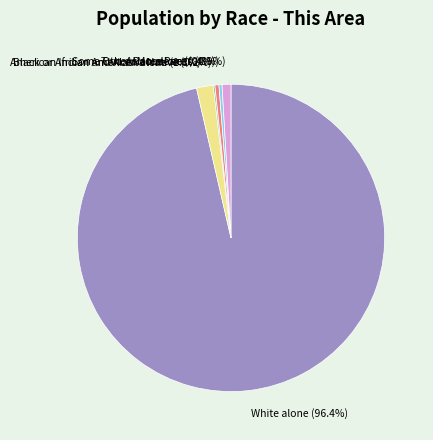

What portion of the pie excludes Asian alone?

99.6%